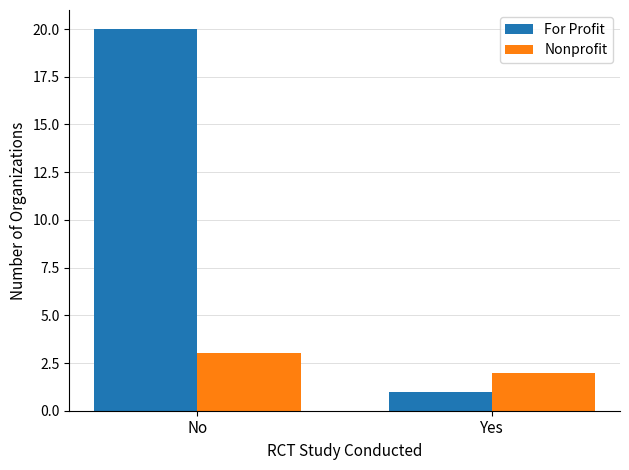

The value of For Profit at No is 20. True or false?

True